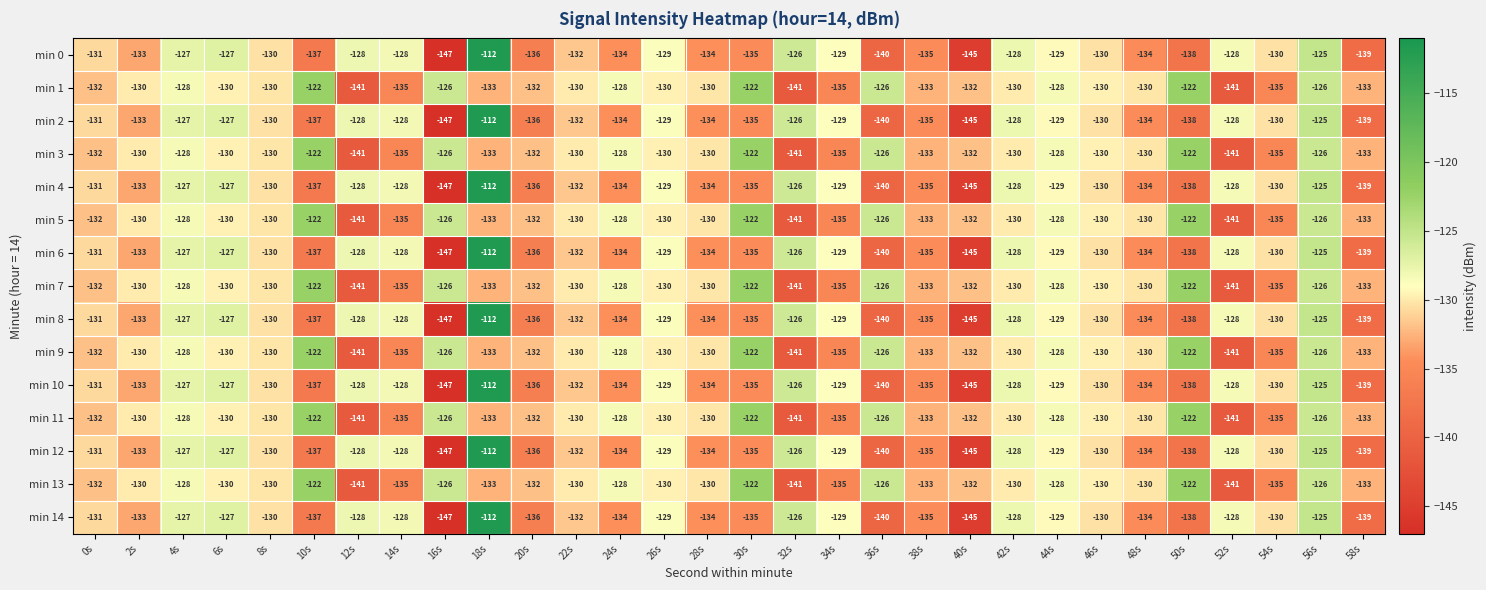

At which category is the sum across all series the highest?

18s